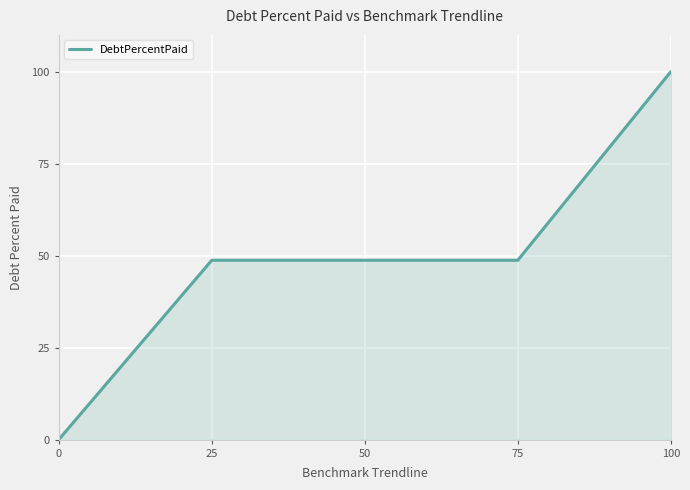

What is the difference between the maximum and minimum values?

100.0